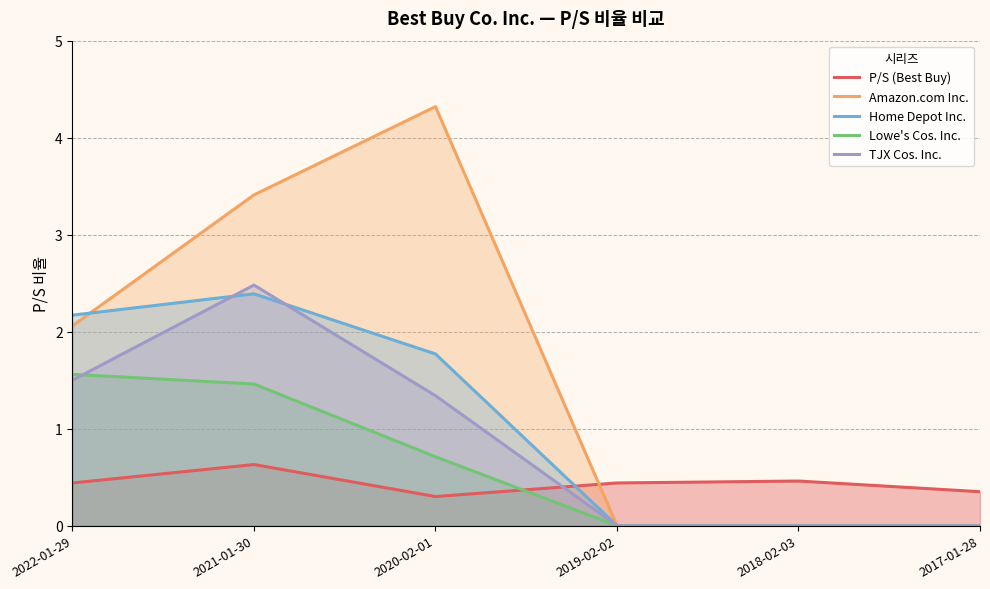

At how many categories does at least one series exceed 1?

3